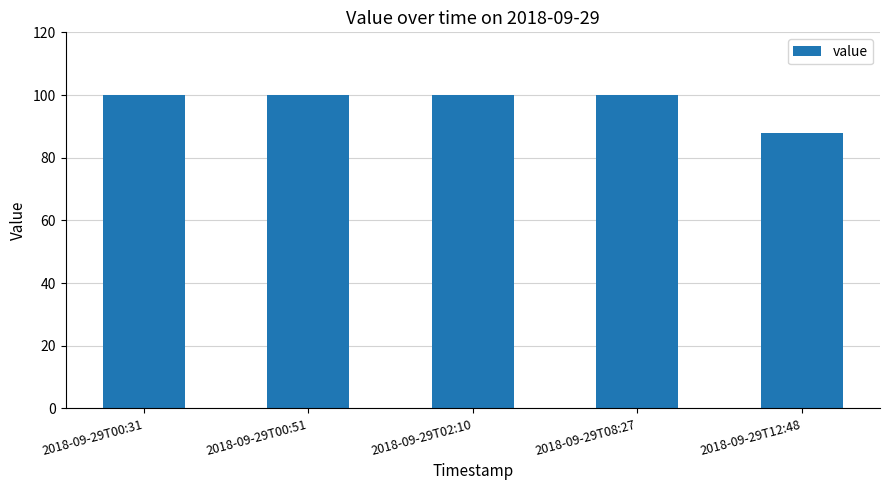

Reading left to right, transcribe all the data shown in this chart.

99.9	99.9	99.9	99.9	87.9